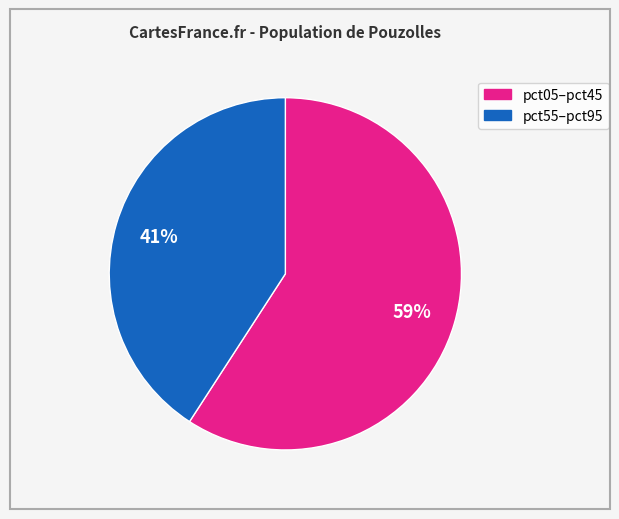

How many segments does this pie chart have?

2